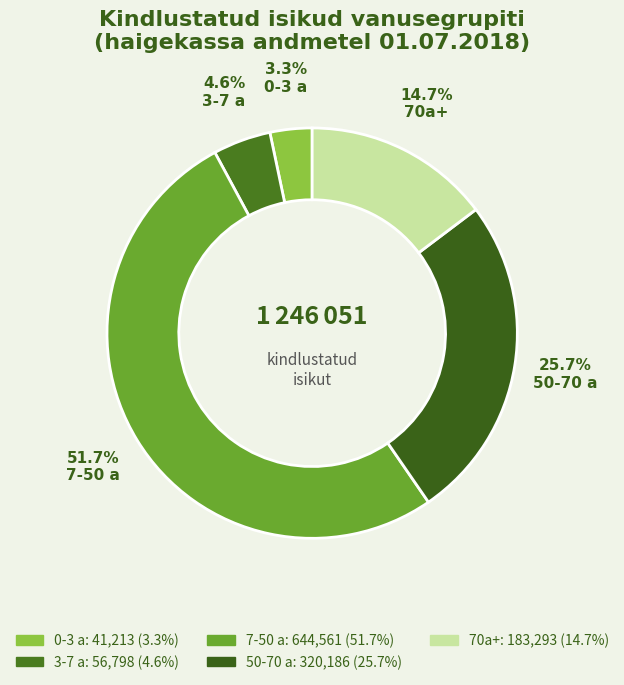

What percentage is the 0-3 a slice, to the nearest percent?

3%